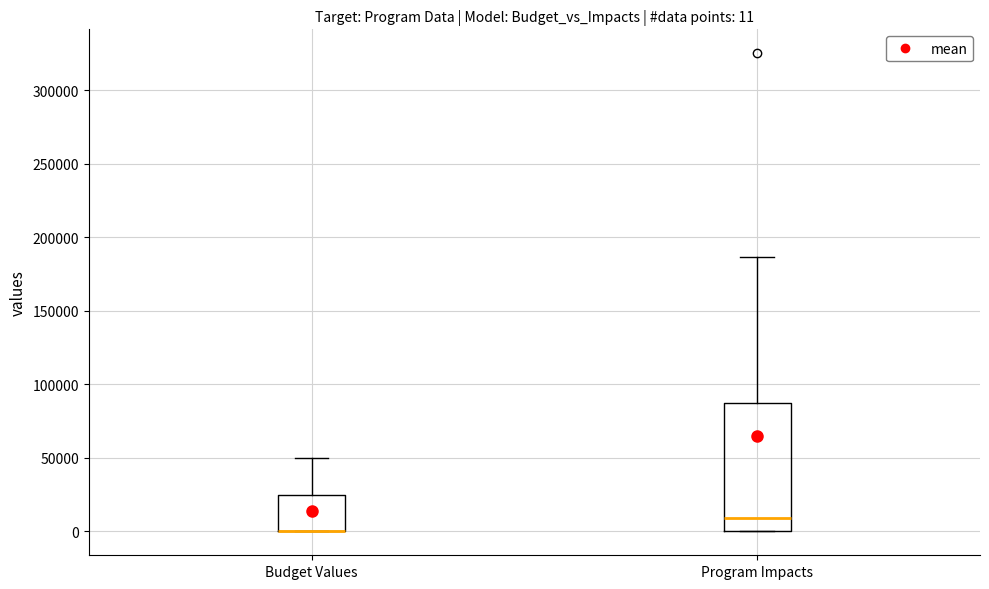

Comparing the boxes themselves (not the whiskers), which one is the tallest?

Program Impacts